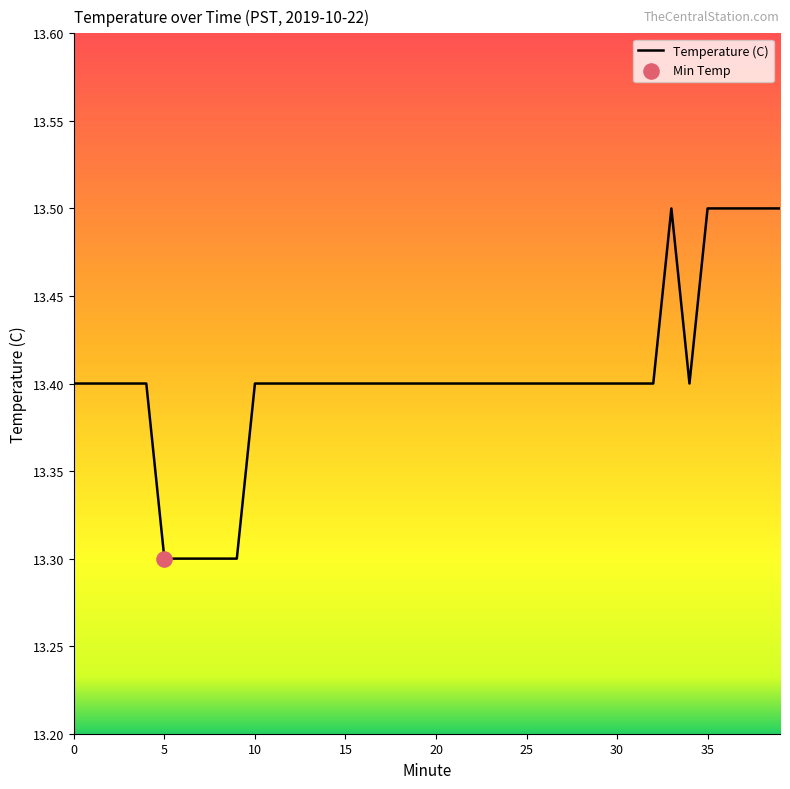

What is the minimum value shown in the chart?

13.3